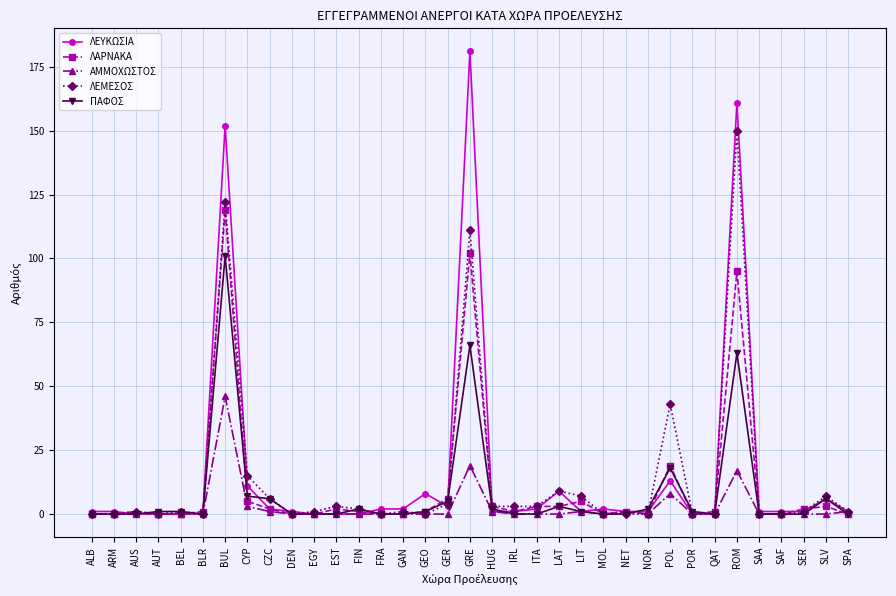

True or false: ΑΜΜΟΧΩΣΤΟΣ has more than 2 interior local peaks.

True